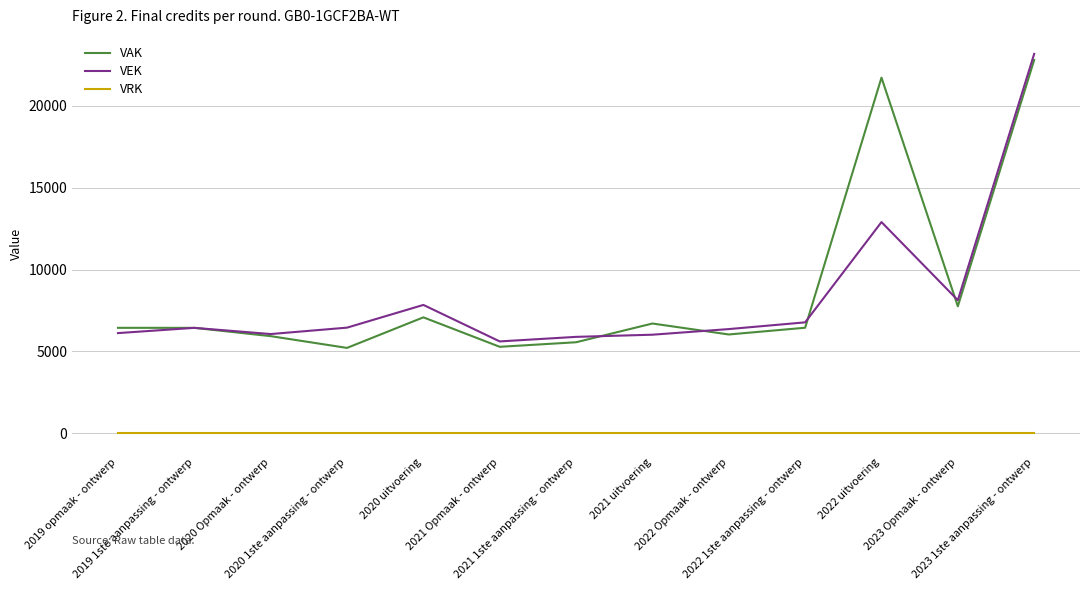

True or false: VRK and VAK cross at least once.

False